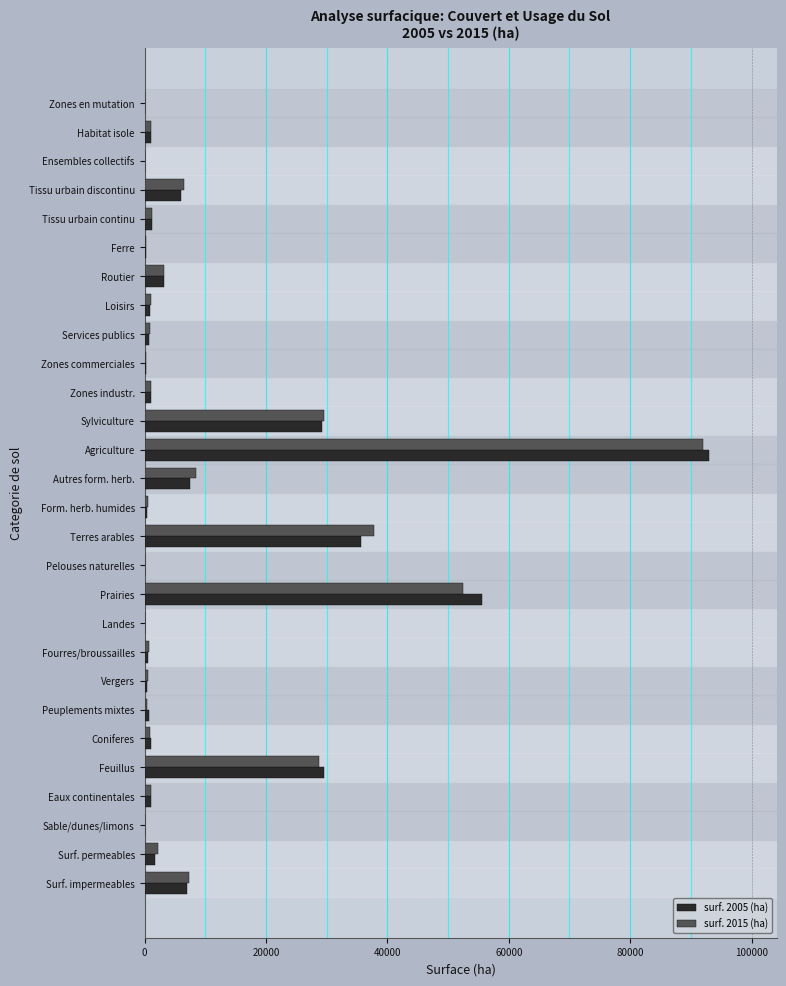

At which category is the sum across all series the highest?

Agriculture